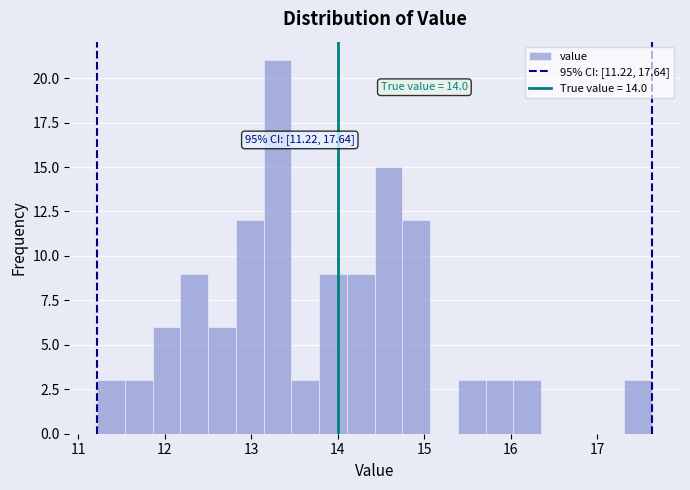

Read against the x-axis, roughly where is the centre of the tallest bar?

13.3